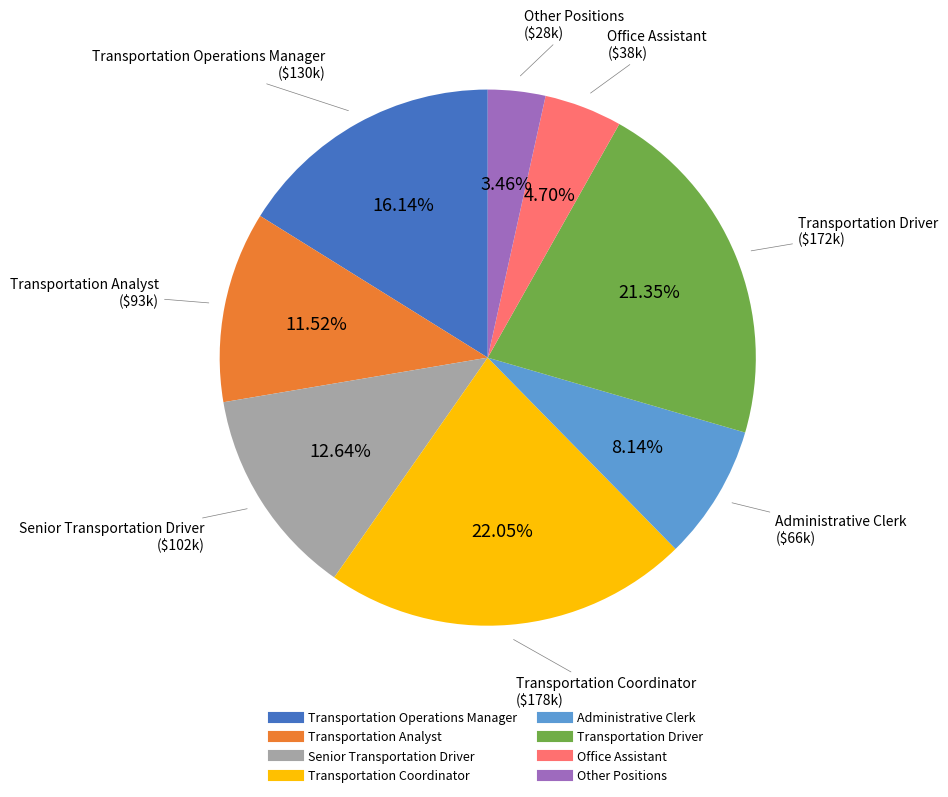

Rank the categories by value from lowest to highest.

Other Positions, Office Assistant, Administrative Clerk, Transportation Analyst, Senior Transportation Driver, Transportation Operations Manager, Transportation Driver, Transportation Coordinator